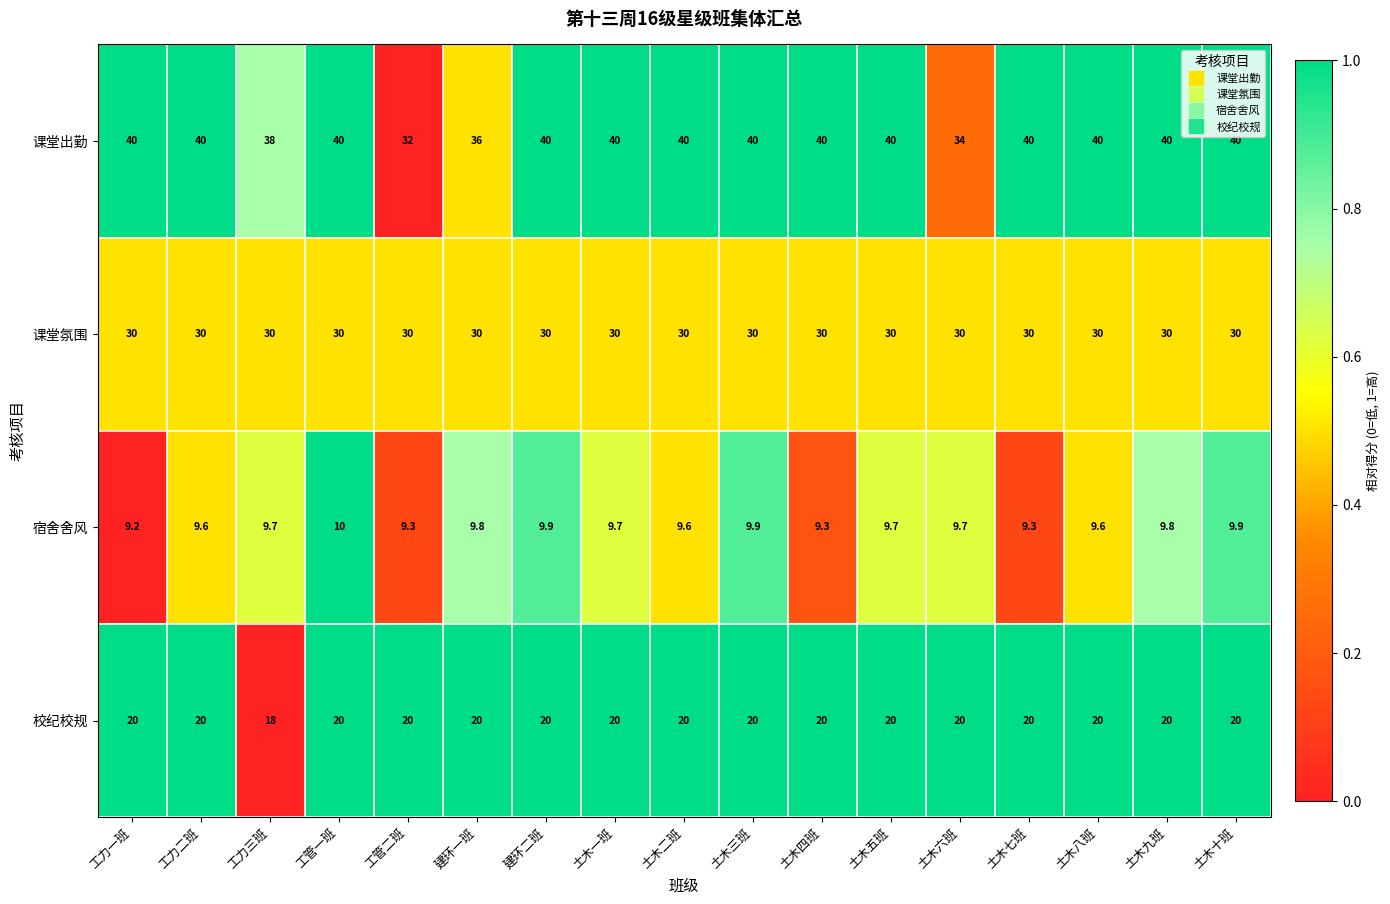

List the series in order of their peak value, highest first.

课堂出勤, 课堂氛围, 校纪校规, 宿舍舍风